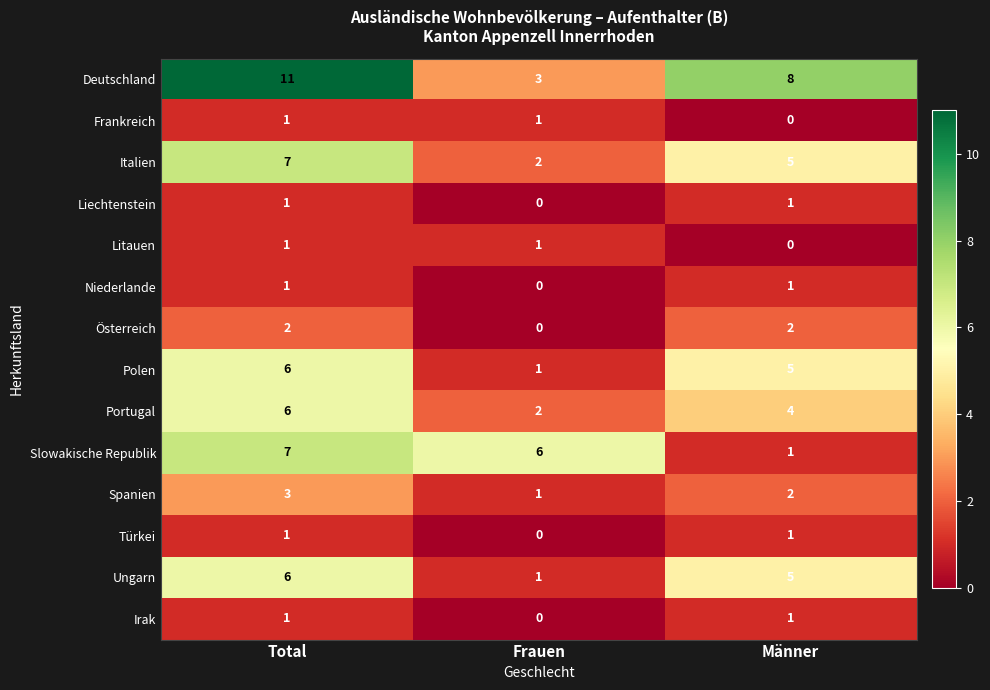

What is the difference between the maximum and minimum values in the Portugal series?

4